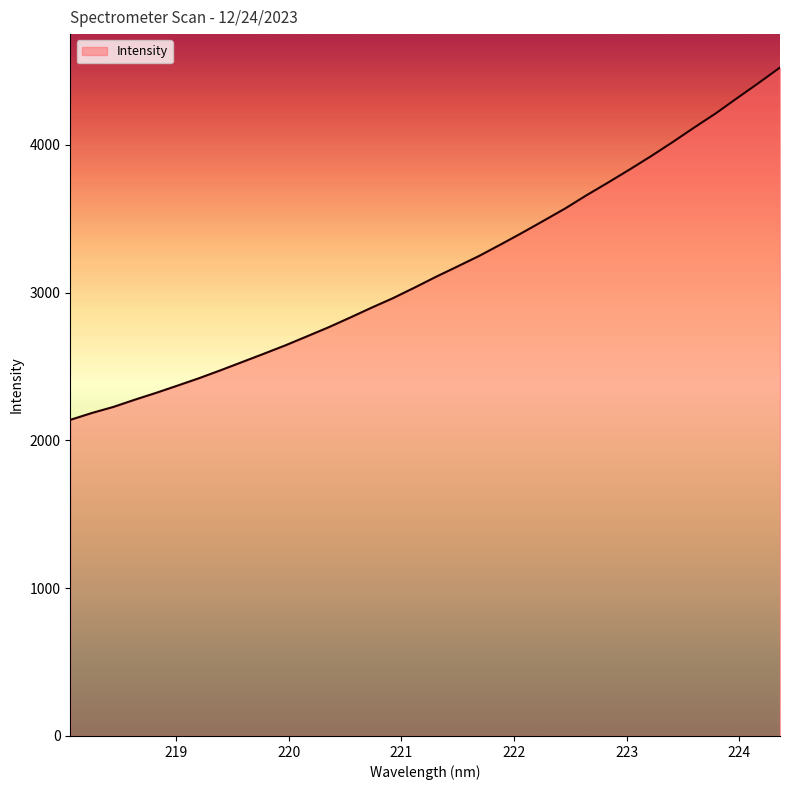

What is the difference between the maximum and minimum values?

2383.8